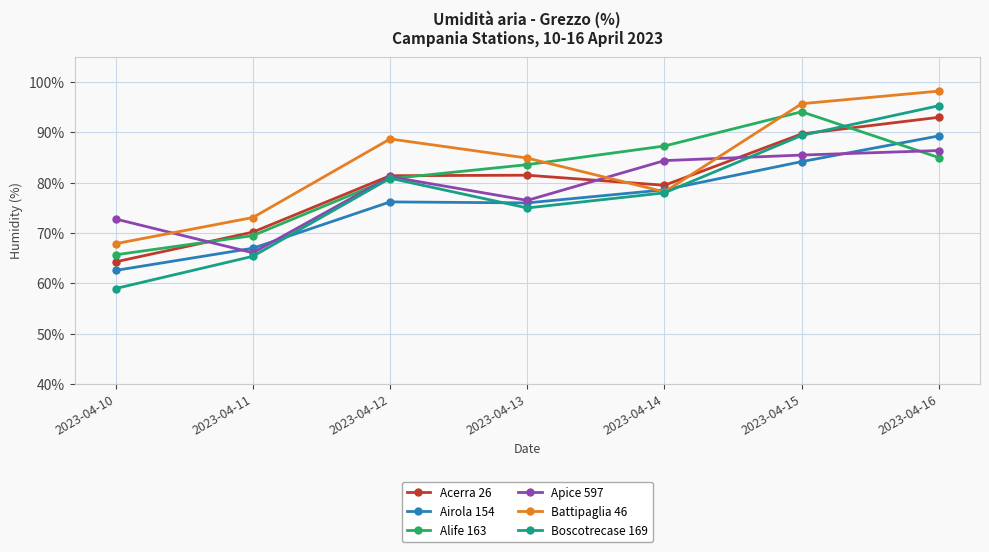

At how many categories does at least one series exceed 93?

2